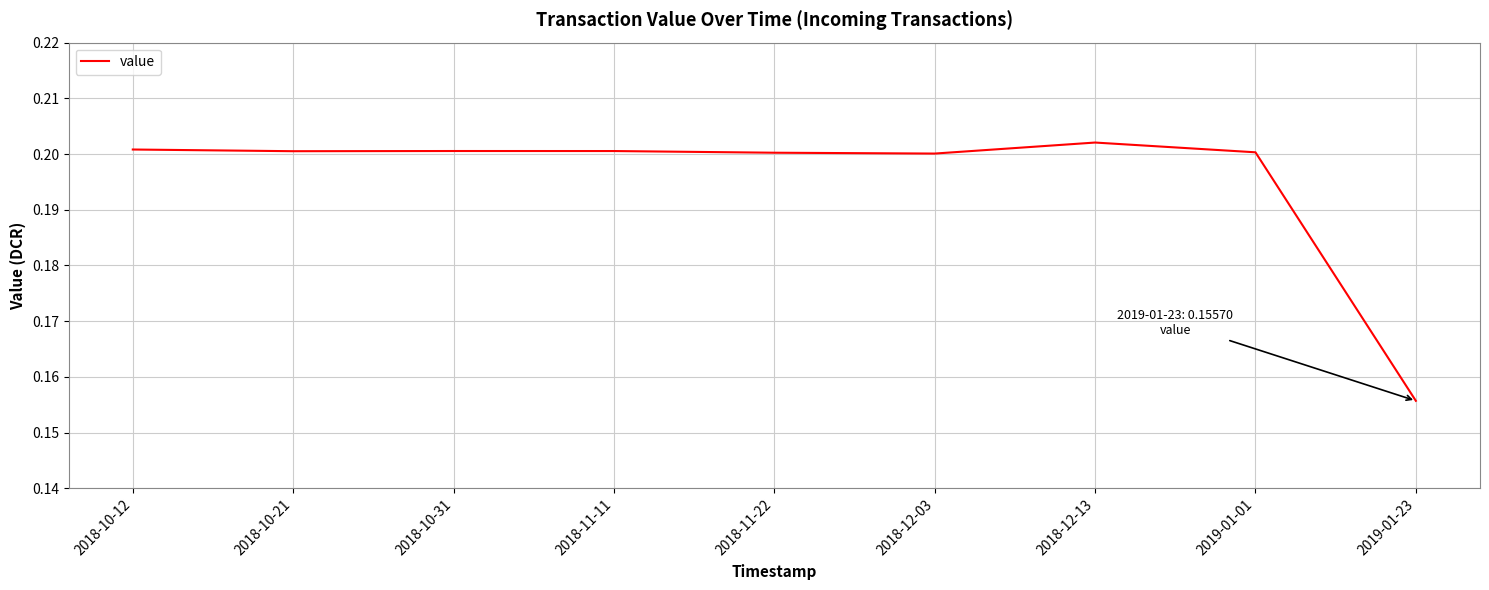

Does the chart have visible grid lines?

Yes